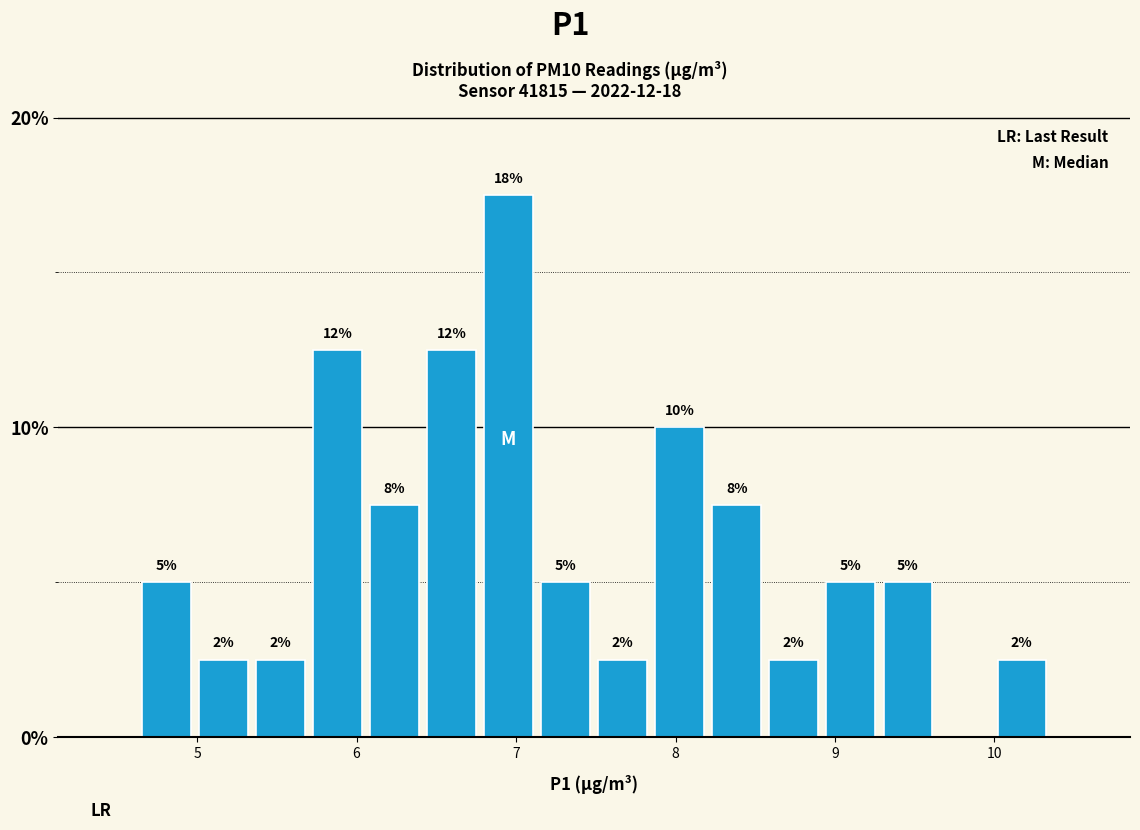

Around what value on the x-axis is the tallest bar? Give the approximate position of its centre, as read against the axis.

7.0